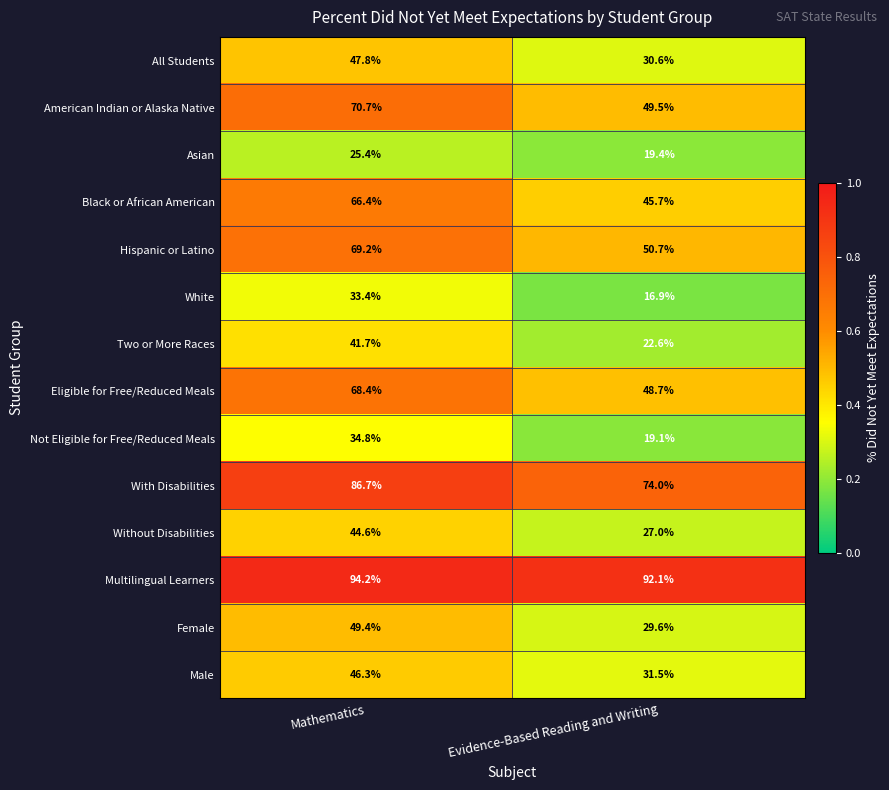

What is the spread (max minus min) of values at Mathematics?

68.8